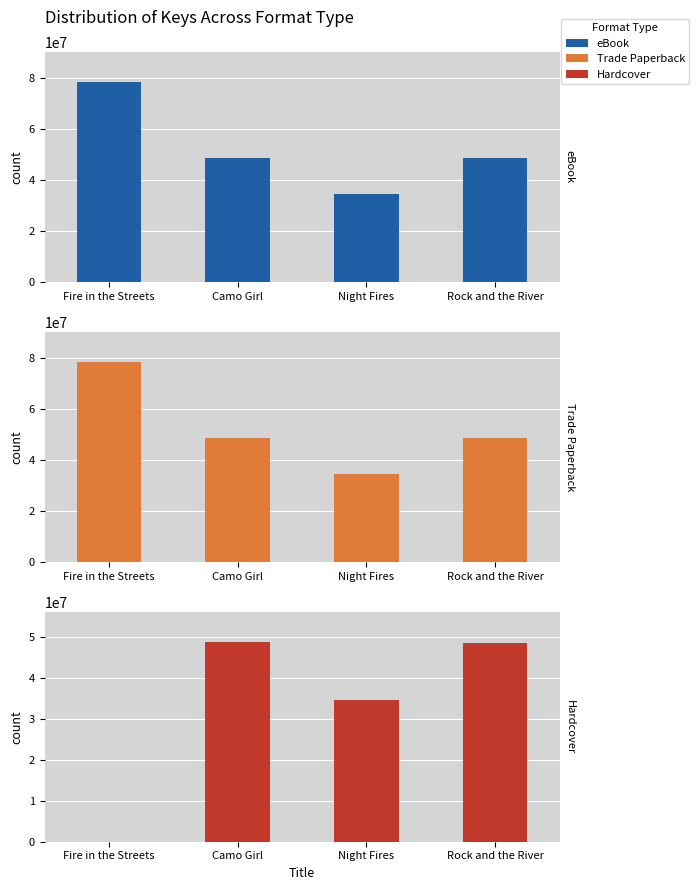

Reading left to right, transcribe all the data shown in this chart.

eBook: 78437483	48738626	34658817	48551525
Trade Paperback: 78437483	48738626	34658817	48551525
Hardcover: 0	48738626	34658817	48551525